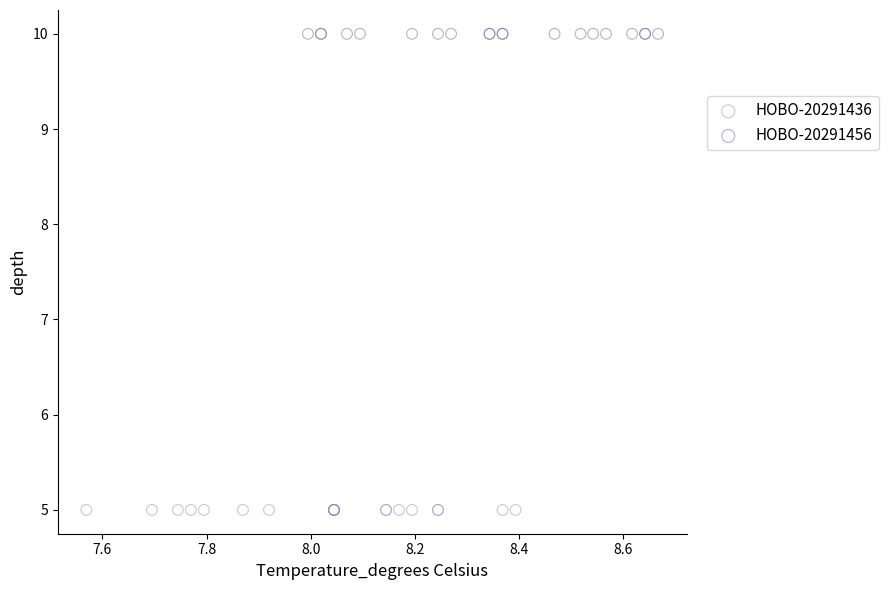

Which series contains the highest Y value?

HOBO-20291456